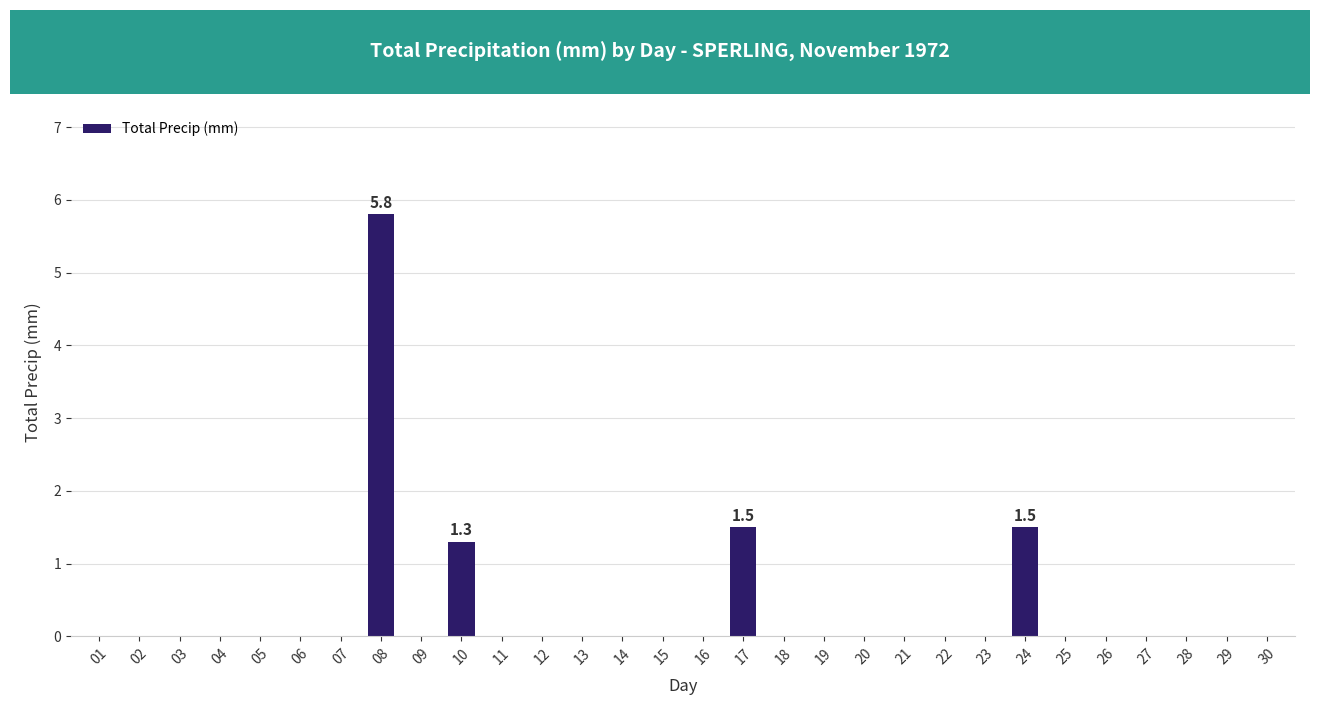

Reading right to left, list all the values displayed in this chart.

30=0.0	29=0.0	28=0.0	27=0.0	26=0.0	25=0.0	24=1.5	23=0.0	22=0.0	21=0.0	20=0.0	19=0.0	18=0.0	17=1.5	16=0.0	15=0.0	14=0.0	13=0.0	12=0.0	11=0.0	10=1.3	09=0.0	08=5.8	07=0.0	06=0.0	05=0.0	04=0.0	03=0.0	02=0.0	01=0.0